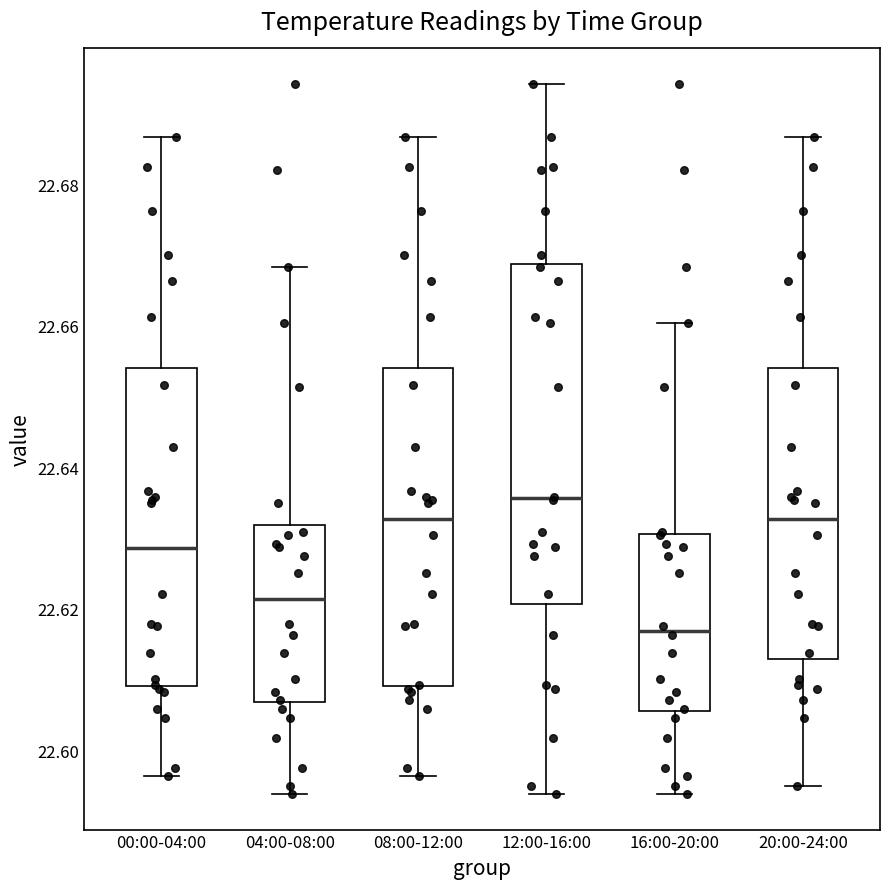

Which box has the lowest median line?

16:00-20:00